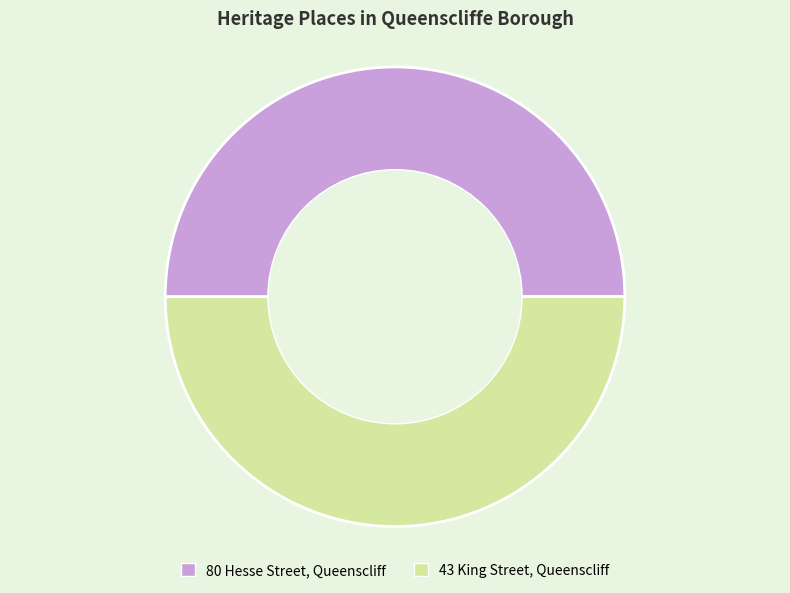

Approximately how many times larger is the value at 43 King Street, Queenscliff compared to 80 Hesse Street, Queenscliff?

1.0